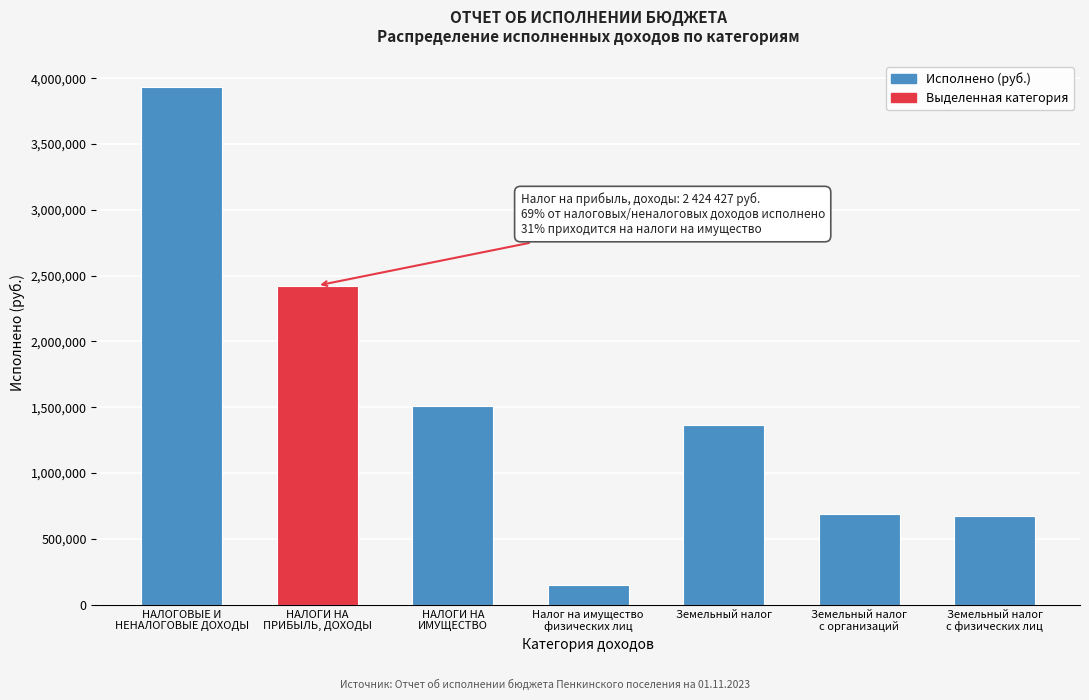

Reading left to right, list all the values displayed in this chart.

3933983.1	2424427.3	1509555.8	147347.1	1362208.7	691325.9	670882.8